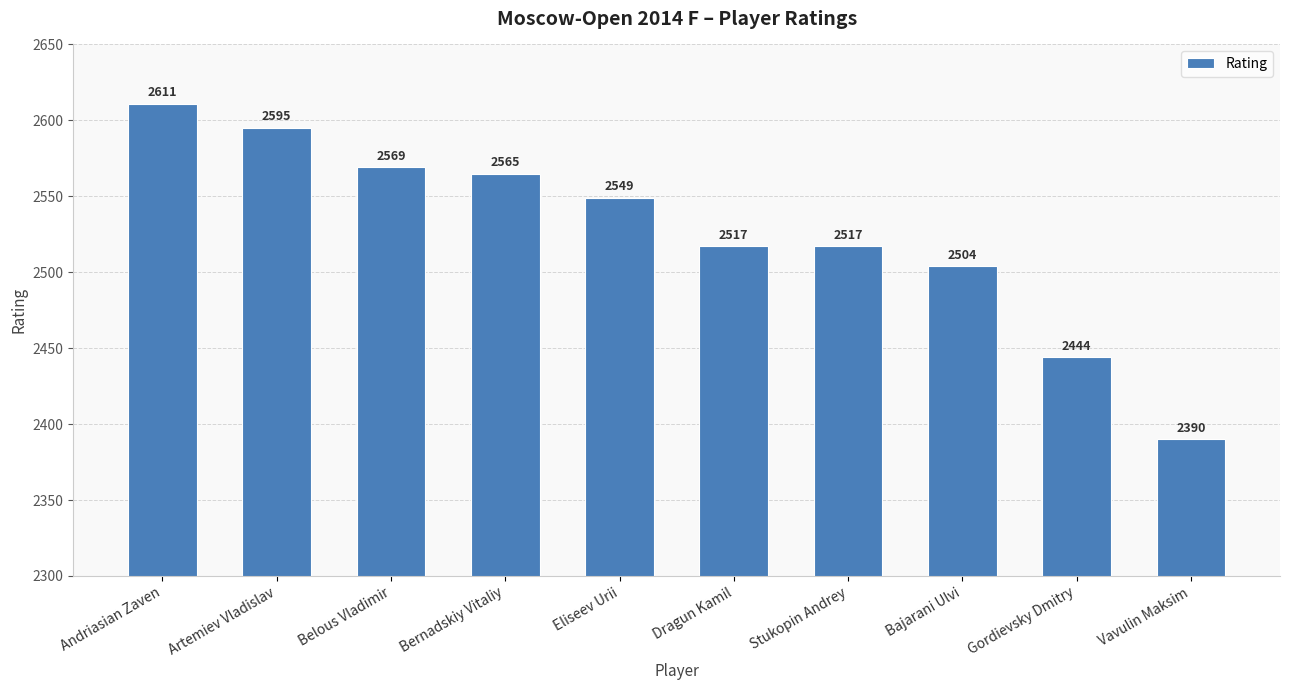

Reading left to right, what are all the values shown in this chart?

Andriasian Zaven=2611	Artemiev Vladislav=2595	Belous Vladimir=2569	Bernadskiy Vitaliy=2565	Eliseev Urii=2549	Dragun Kamil=2517	Stukopin Andrey=2517	Bajarani Ulvi=2504	Gordievsky Dmitry=2444	Vavulin Maksim=2390